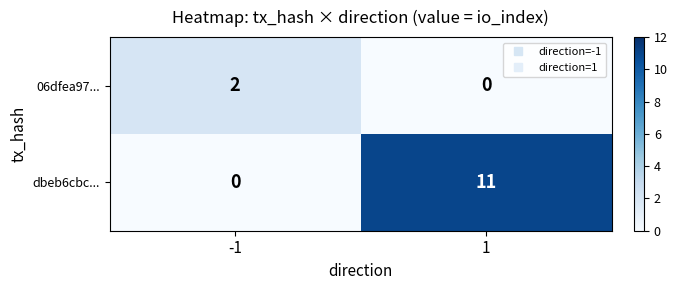

What is the maximum value shown in the chart?

11